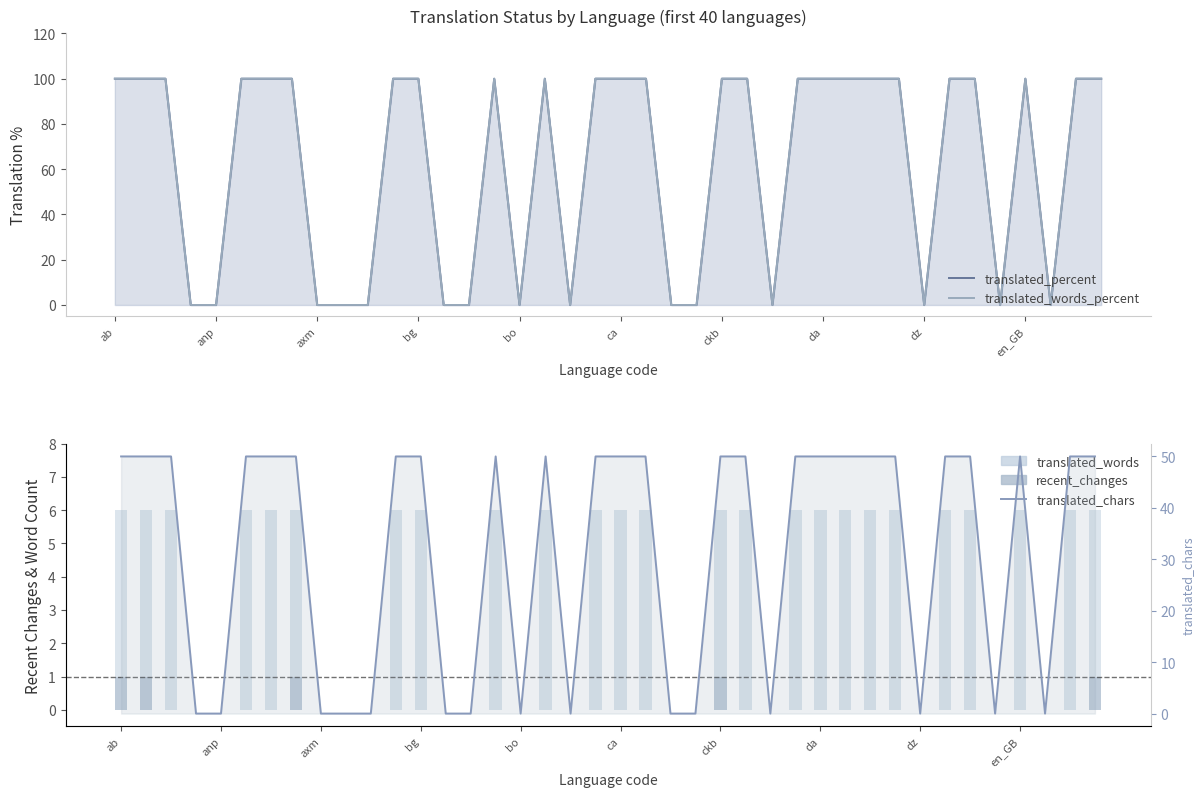

At 29, list the series in order from largest to smallest.

translated_percent, translated_words_percent, translated_chars, translated_words, recent_changes